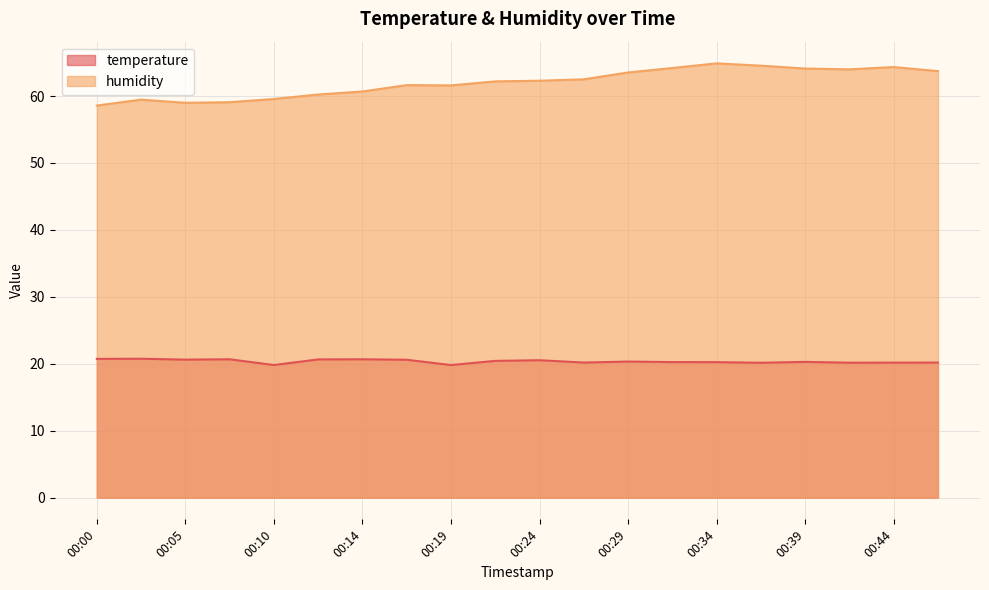

Reading right to left, transcribe all the data shown in this chart.

temperature: 20.2	20.2	20.2	20.3	20.1	20.2	20.2	20.3	20.2	20.5	20.4	19.8	20.6	20.7	20.6	19.8	20.7	20.6	20.8	20.7
humidity: 63.7	64.3	64.0	64.1	64.5	64.9	64.2	63.5	62.5	62.3	62.2	61.6	61.6	60.7	60.2	59.6	59.1	59.0	59.5	58.6